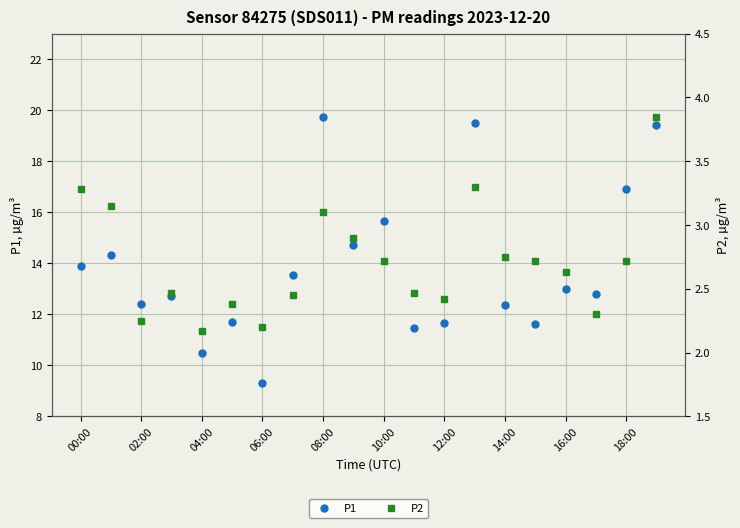

Is it true that P1 equals 3.9 at 00:00?

False